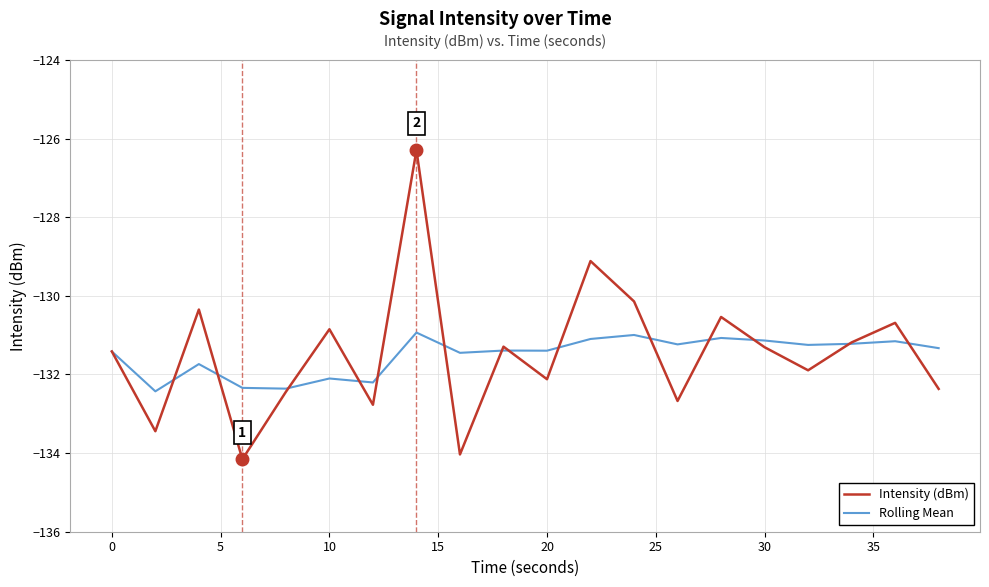

Which series has the widest spread of values?

Intensity (dBm)